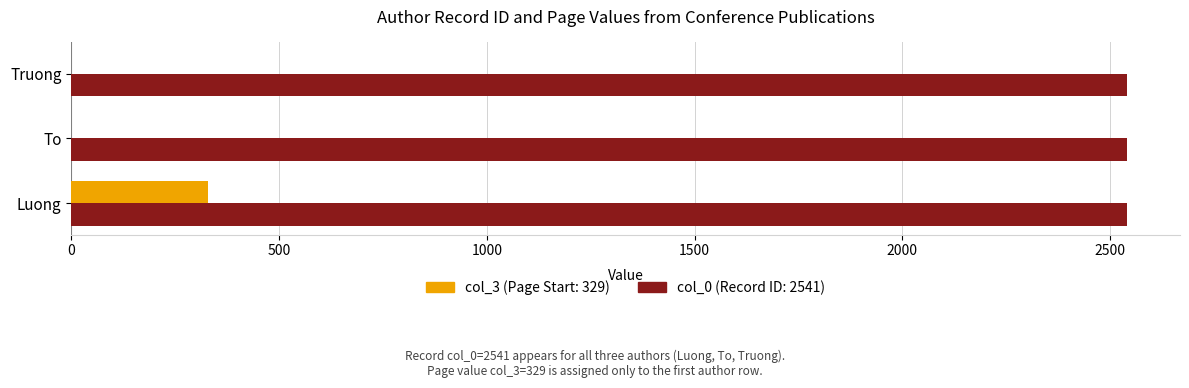

How many data points does each series have?

3